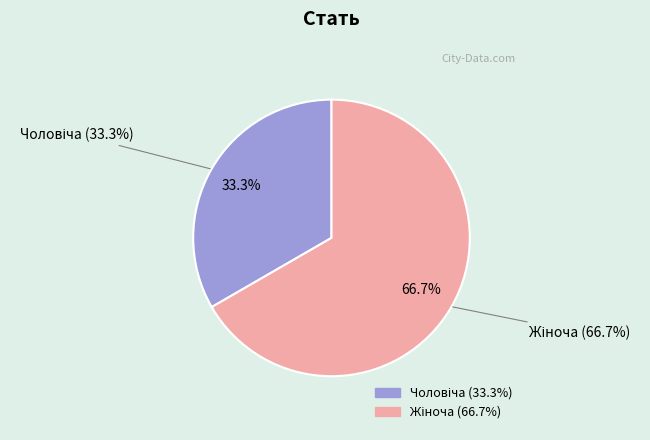

Which slice is the largest?

Жіноча